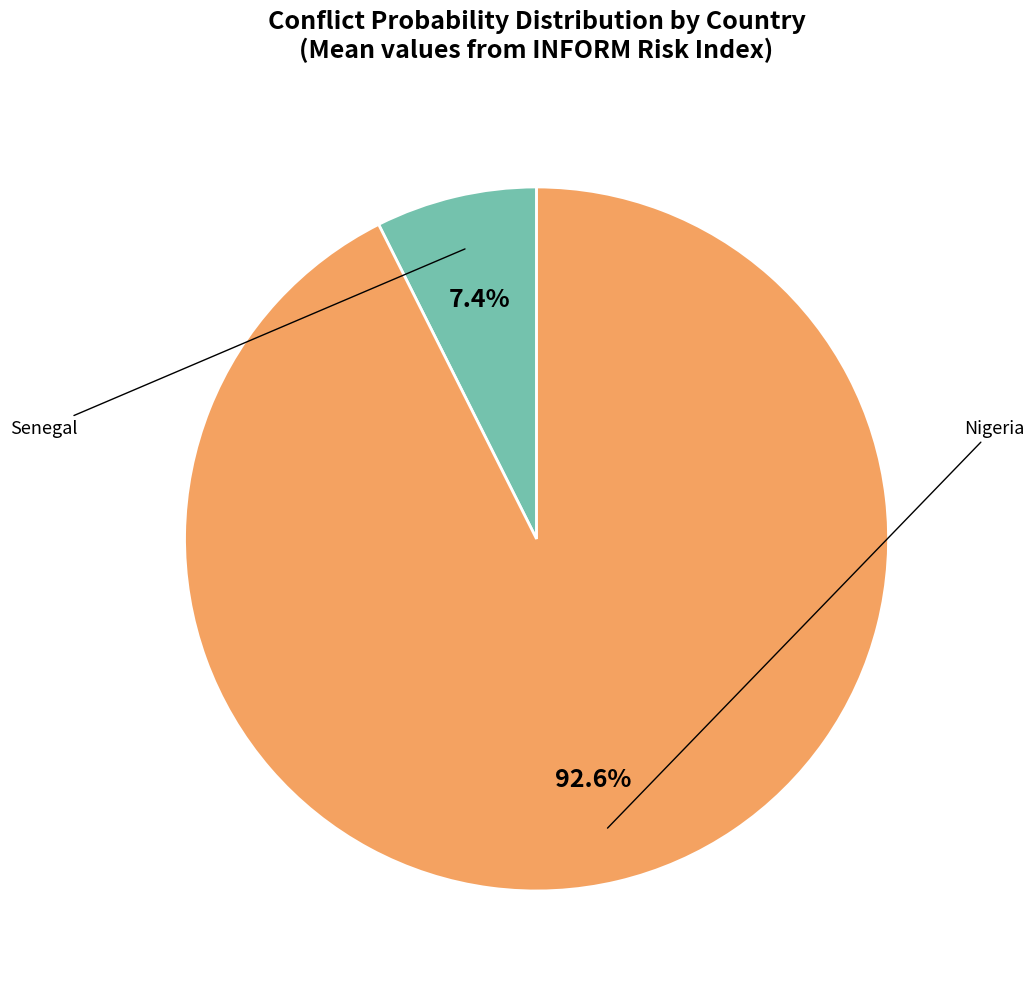

Is there a majority slice in this chart?

Yes